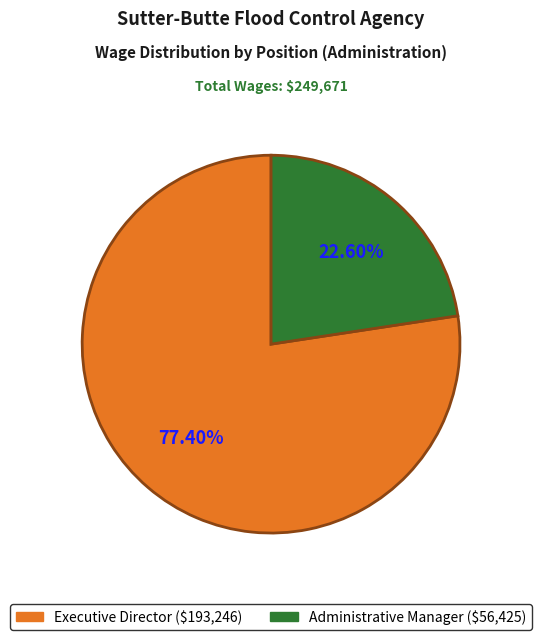

Which slice is the smallest?

Administrative Manager